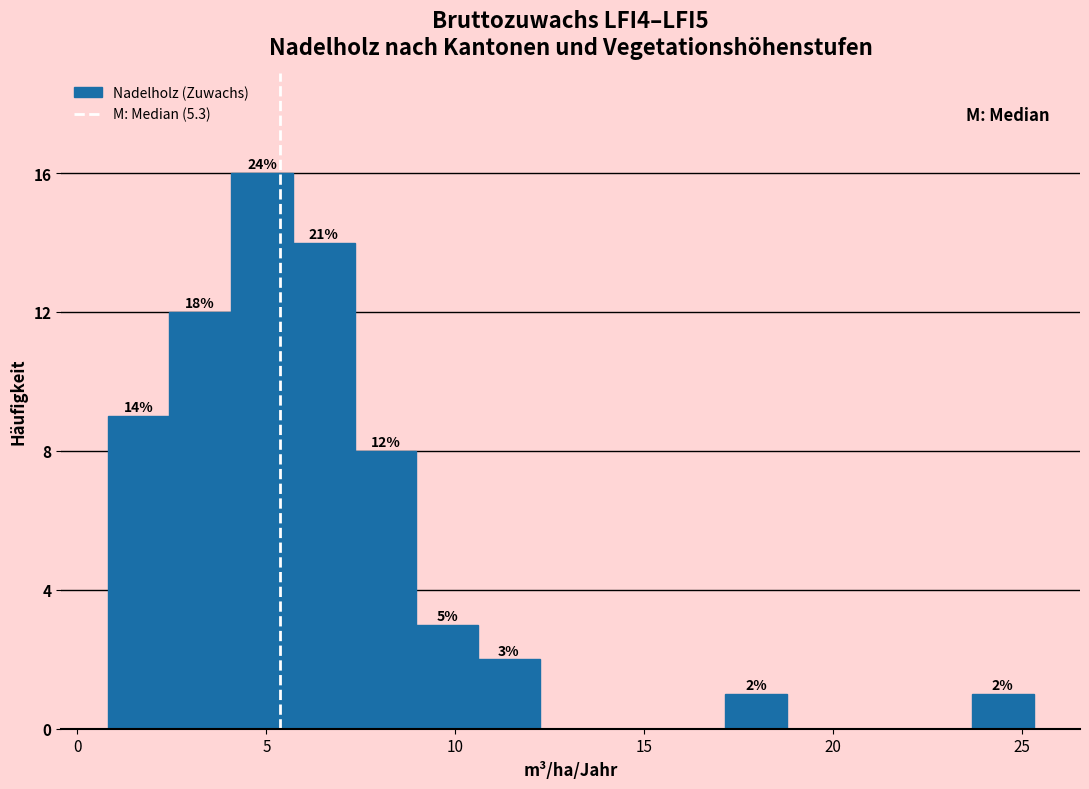

Around what value on the x-axis is the tallest bar? Give the approximate position of its centre, as read against the axis.

5.0